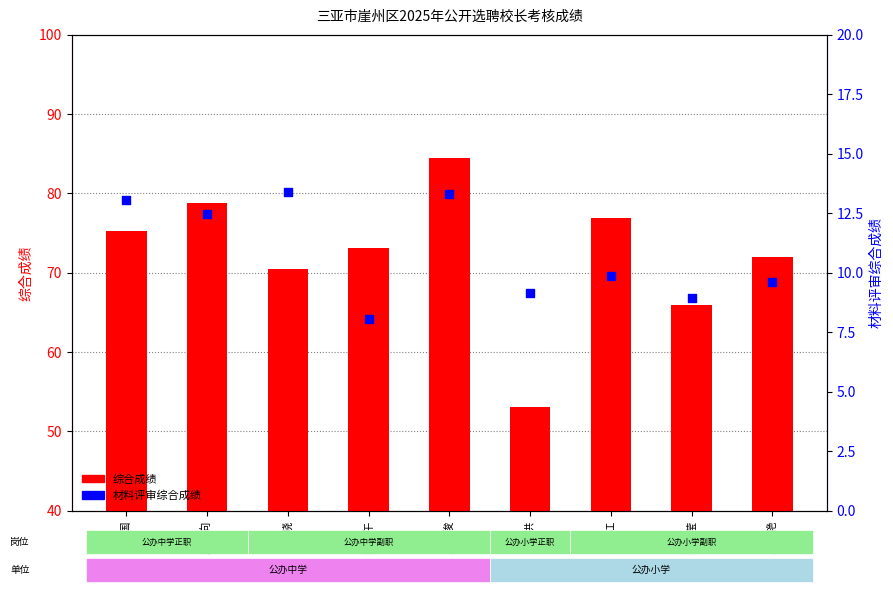

At which category is the sum across all series the highest?

王力俊